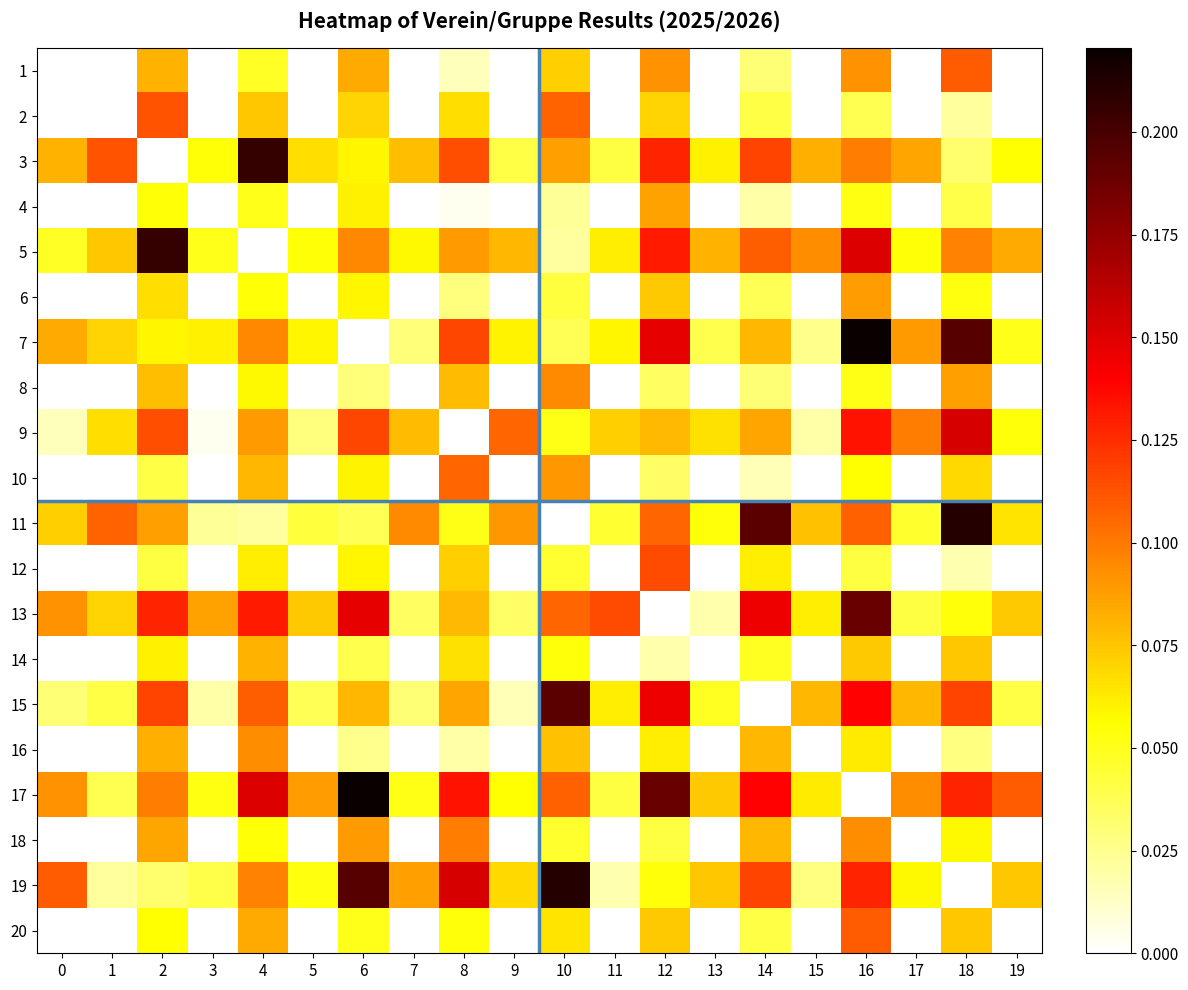

Reading left to right, transcribe all the data shown in this chart.

1: 0=0.0	1=0.0	2=0.1	3=0.0	4=0.0	5=0.0	6=0.1	7=0.0	8=0.0	9=0.0	10=0.1	11=0.0	12=0.1	13=0.0	14=0.0	15=0.0	16=0.1	17=0.0	18=0.1	19=0.0
2: 0=0.0	1=0.0	2=0.1	3=0.0	4=0.1	5=0.0	6=0.1	7=0.0	8=0.1	9=0.0	10=0.1	11=0.0	12=0.1	13=0.0	14=0.0	15=0.0	16=0.0	17=0.0	18=0.0	19=0.0
3: 0=0.1	1=0.1	2=0.0	3=0.1	4=0.2	5=0.1	6=0.1	7=0.1	8=0.1	9=0.0	10=0.1	11=0.0	12=0.1	13=0.1	14=0.1	15=0.1	16=0.1	17=0.1	18=0.0	19=0.1
4: 0=0.0	1=0.0	2=0.1	3=0.0	4=0.1	5=0.0	6=0.1	7=0.0	8=0.0	9=0.0	10=0.0	11=0.0	12=0.1	13=0.0	14=0.0	15=0.0	16=0.1	17=0.0	18=0.0	19=0.0
5: 0=0.0	1=0.1	2=0.2	3=0.1	4=0.0	5=0.1	6=0.1	7=0.1	8=0.1	9=0.1	10=0.0	11=0.1	12=0.1	13=0.1	14=0.1	15=0.1	16=0.2	17=0.1	18=0.1	19=0.1
6: 0=0.0	1=0.0	2=0.1	3=0.0	4=0.1	5=0.0	6=0.1	7=0.0	8=0.0	9=0.0	10=0.0	11=0.0	12=0.1	13=0.0	14=0.0	15=0.0	16=0.1	17=0.0	18=0.1	19=0.0
7: 0=0.1	1=0.1	2=0.1	3=0.1	4=0.1	5=0.1	6=0.0	7=0.0	8=0.1	9=0.1	10=0.0	11=0.1	12=0.1	13=0.0	14=0.1	15=0.0	16=0.2	17=0.1	18=0.2	19=0.1
8: 0=0.0	1=0.0	2=0.1	3=0.0	4=0.1	5=0.0	6=0.0	7=0.0	8=0.1	9=0.0	10=0.1	11=0.0	12=0.0	13=0.0	14=0.0	15=0.0	16=0.1	17=0.0	18=0.1	19=0.0
9: 0=0.0	1=0.1	2=0.1	3=0.0	4=0.1	5=0.0	6=0.1	7=0.1	8=0.0	9=0.1	10=0.1	11=0.1	12=0.1	13=0.1	14=0.1	15=0.0	16=0.1	17=0.1	18=0.2	19=0.1
10: 0=0.0	1=0.0	2=0.0	3=0.0	4=0.1	5=0.0	6=0.1	7=0.0	8=0.1	9=0.0	10=0.1	11=0.0	12=0.0	13=0.0	14=0.0	15=0.0	16=0.1	17=0.0	18=0.1	19=0.0
11: 0=0.1	1=0.1	2=0.1	3=0.0	4=0.0	5=0.0	6=0.0	7=0.1	8=0.1	9=0.1	10=0.0	11=0.0	12=0.1	13=0.1	14=0.2	15=0.1	16=0.1	17=0.0	18=0.2	19=0.1
12: 0=0.0	1=0.0	2=0.0	3=0.0	4=0.1	5=0.0	6=0.1	7=0.0	8=0.1	9=0.0	10=0.0	11=0.0	12=0.1	13=0.0	14=0.1	15=0.0	16=0.0	17=0.0	18=0.0	19=0.0
13: 0=0.1	1=0.1	2=0.1	3=0.1	4=0.1	5=0.1	6=0.1	7=0.0	8=0.1	9=0.0	10=0.1	11=0.1	12=0.0	13=0.0	14=0.1	15=0.1	16=0.2	17=0.0	18=0.1	19=0.1
14: 0=0.0	1=0.0	2=0.1	3=0.0	4=0.1	5=0.0	6=0.0	7=0.0	8=0.1	9=0.0	10=0.1	11=0.0	12=0.0	13=0.0	14=0.0	15=0.0	16=0.1	17=0.0	18=0.1	19=0.0
15: 0=0.0	1=0.0	2=0.1	3=0.0	4=0.1	5=0.0	6=0.1	7=0.0	8=0.1	9=0.0	10=0.2	11=0.1	12=0.1	13=0.0	14=0.0	15=0.1	16=0.1	17=0.1	18=0.1	19=0.0
16: 0=0.0	1=0.0	2=0.1	3=0.0	4=0.1	5=0.0	6=0.0	7=0.0	8=0.0	9=0.0	10=0.1	11=0.0	12=0.1	13=0.0	14=0.1	15=0.0	16=0.1	17=0.0	18=0.0	19=0.0
17: 0=0.1	1=0.0	2=0.1	3=0.1	4=0.2	5=0.1	6=0.2	7=0.1	8=0.1	9=0.1	10=0.1	11=0.0	12=0.2	13=0.1	14=0.1	15=0.1	16=0.0	17=0.1	18=0.1	19=0.1
18: 0=0.0	1=0.0	2=0.1	3=0.0	4=0.1	5=0.0	6=0.1	7=0.0	8=0.1	9=0.0	10=0.0	11=0.0	12=0.0	13=0.0	14=0.1	15=0.0	16=0.1	17=0.0	18=0.1	19=0.0
19: 0=0.1	1=0.0	2=0.0	3=0.0	4=0.1	5=0.1	6=0.2	7=0.1	8=0.2	9=0.1	10=0.2	11=0.0	12=0.1	13=0.1	14=0.1	15=0.0	16=0.1	17=0.1	18=0.0	19=0.1
20: 0=0.0	1=0.0	2=0.1	3=0.0	4=0.1	5=0.0	6=0.1	7=0.0	8=0.1	9=0.0	10=0.1	11=0.0	12=0.1	13=0.0	14=0.0	15=0.0	16=0.1	17=0.0	18=0.1	19=0.0